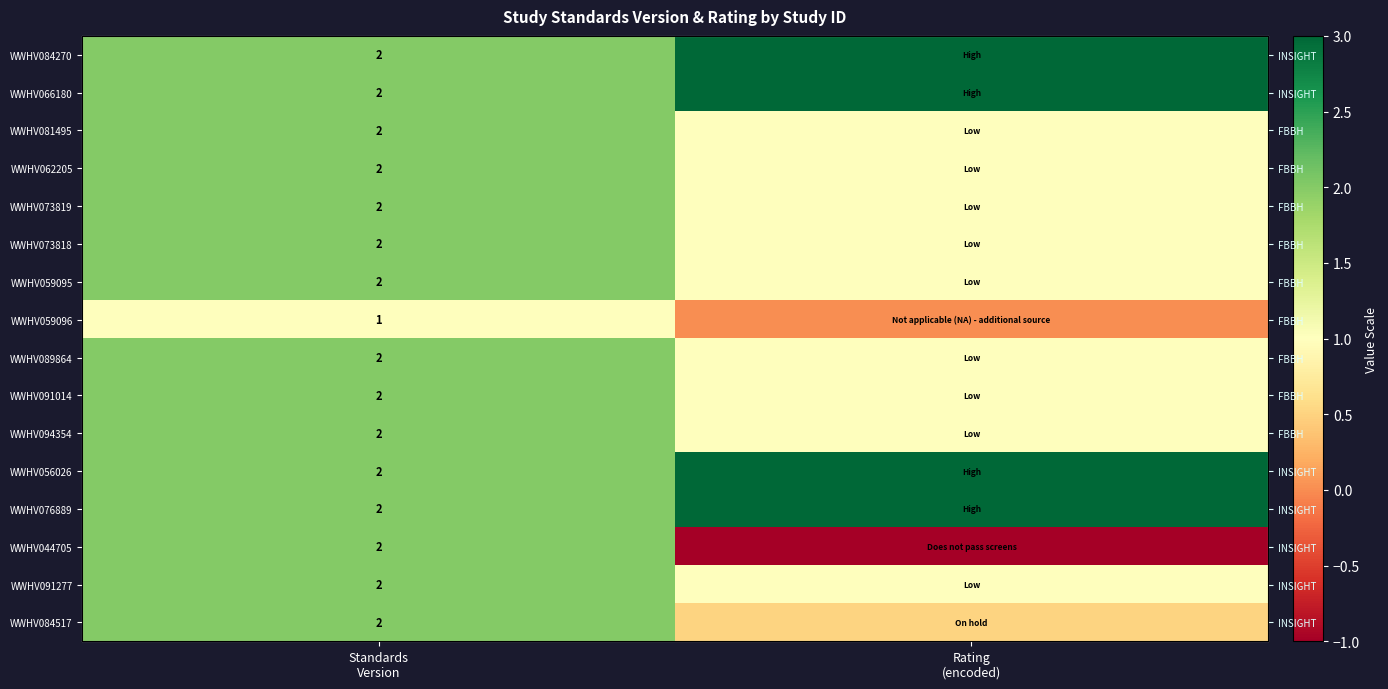

What is the maximum value for WWHV094354?

2.0